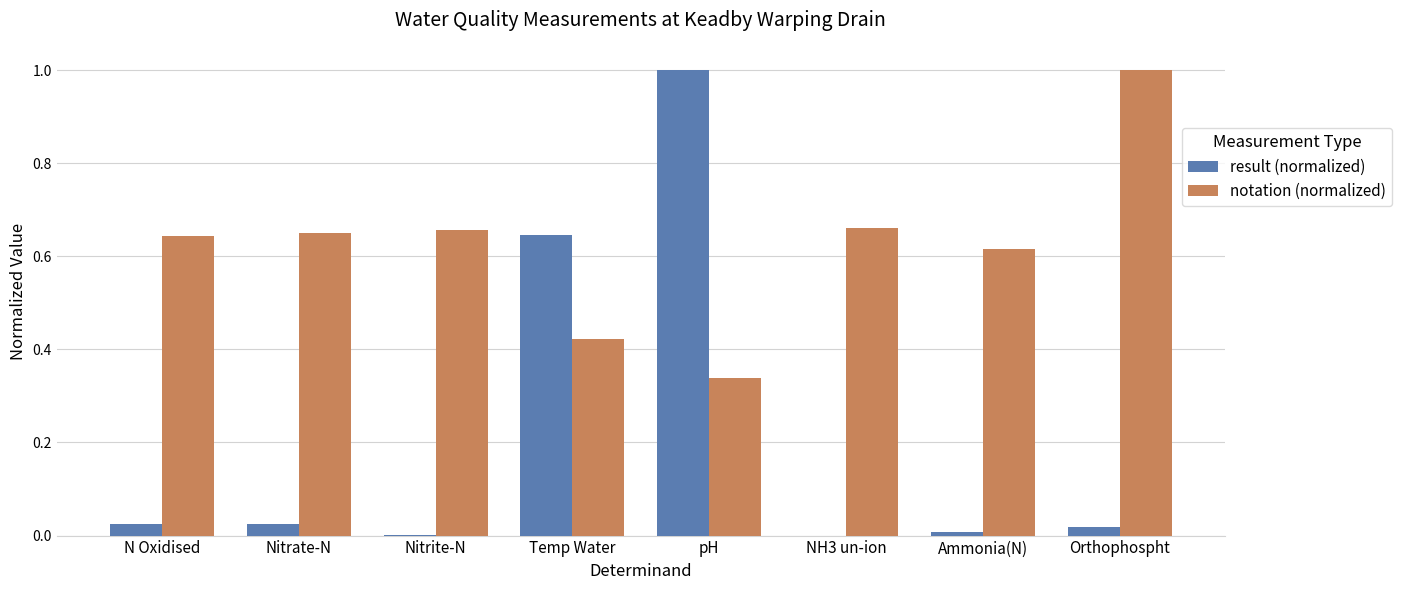

How many data points does each series have?

8